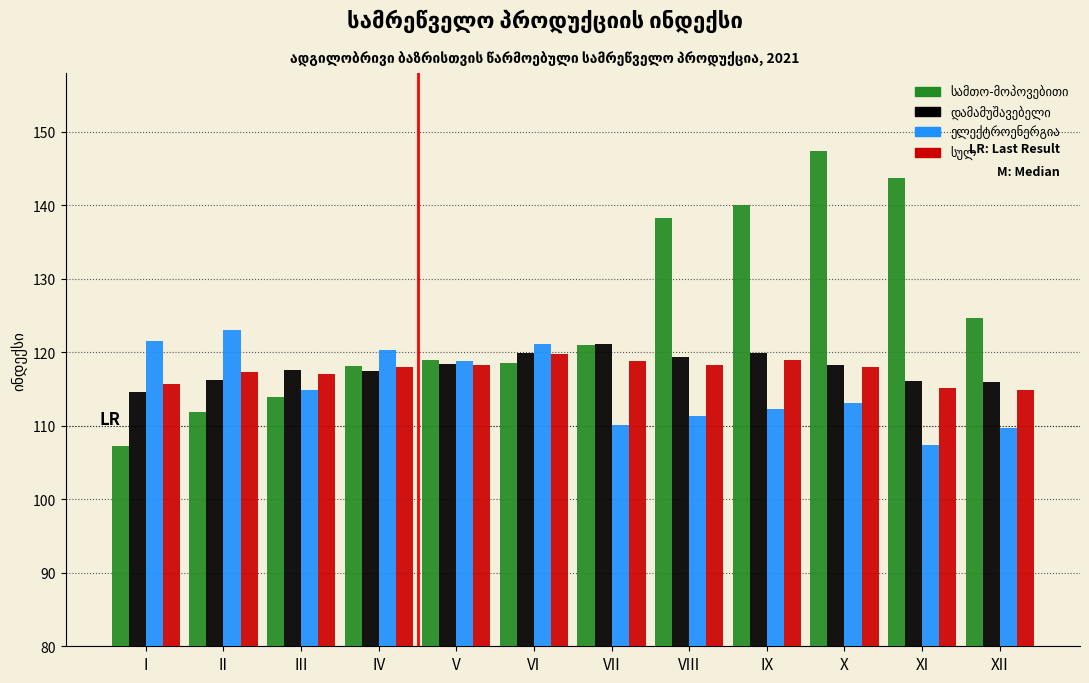

What is the smallest value displayed?

107.3